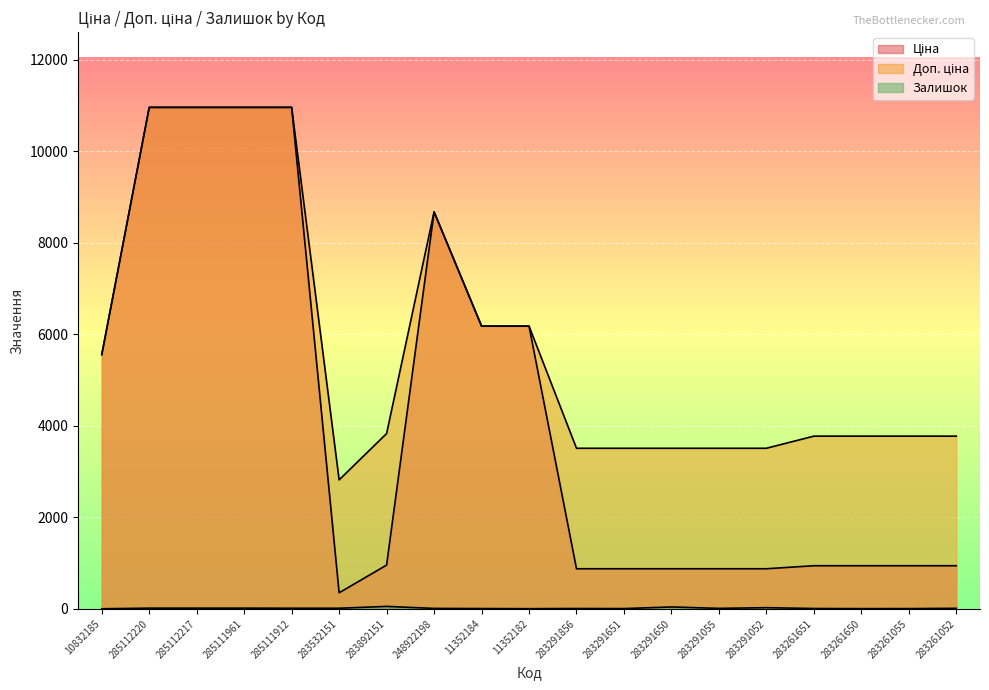

What value does the Ціна series have at 283291650?

878.0